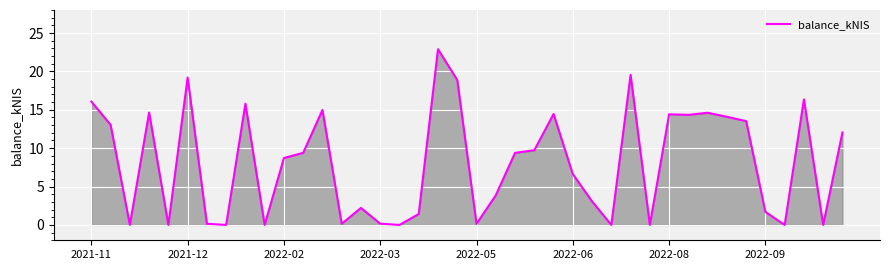

What is the greatest value displayed?

22.9